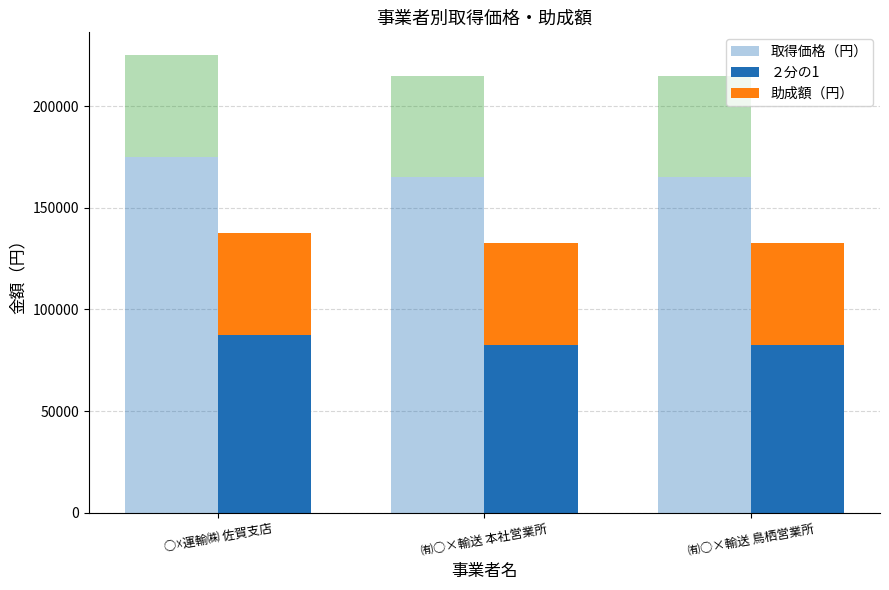

Where is ２分の1 nearest to the value 85000?

○☓運輸㈱ 佐賀支店